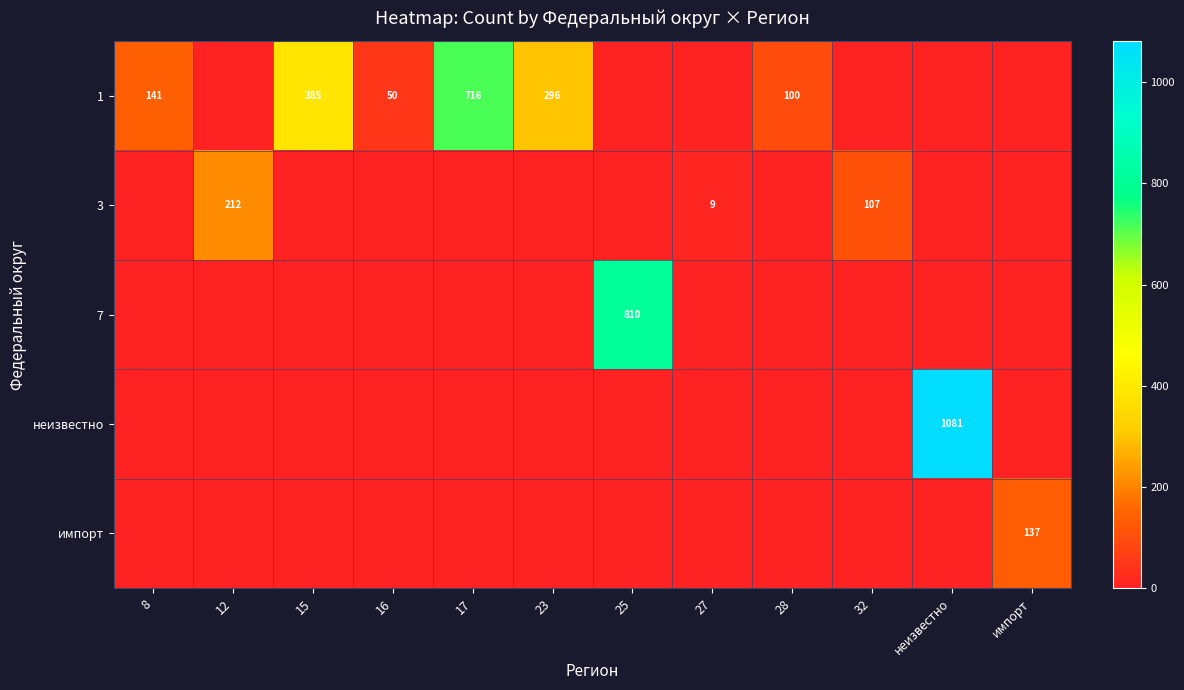

The 3 series shows 212 at 12. True or false?

True